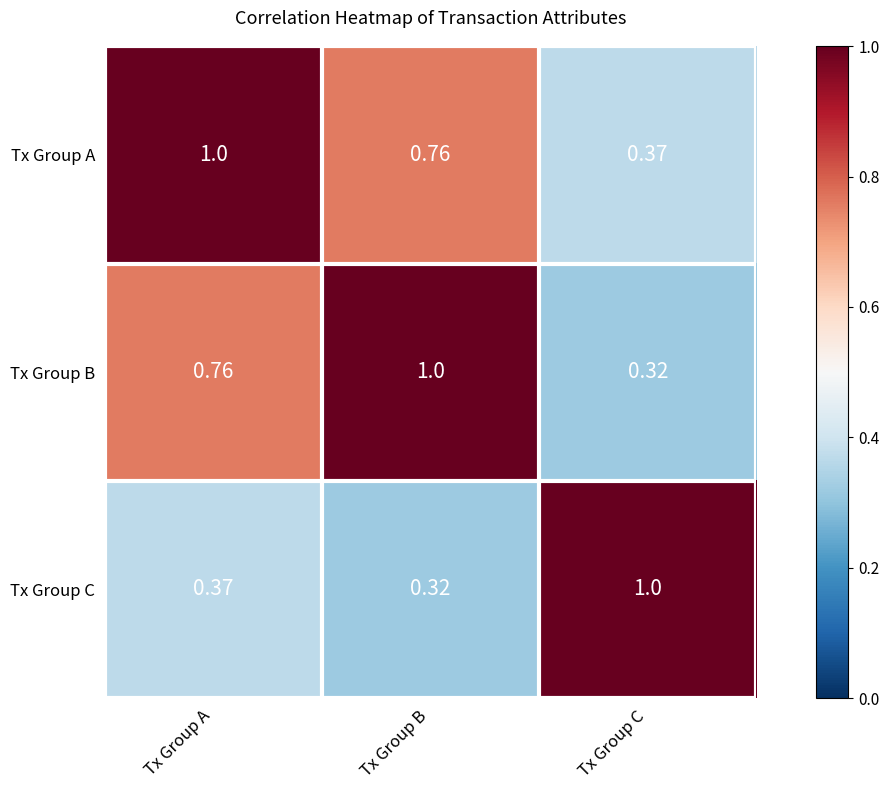

At which label does Tx Group A reach its minimum?

Tx Group C